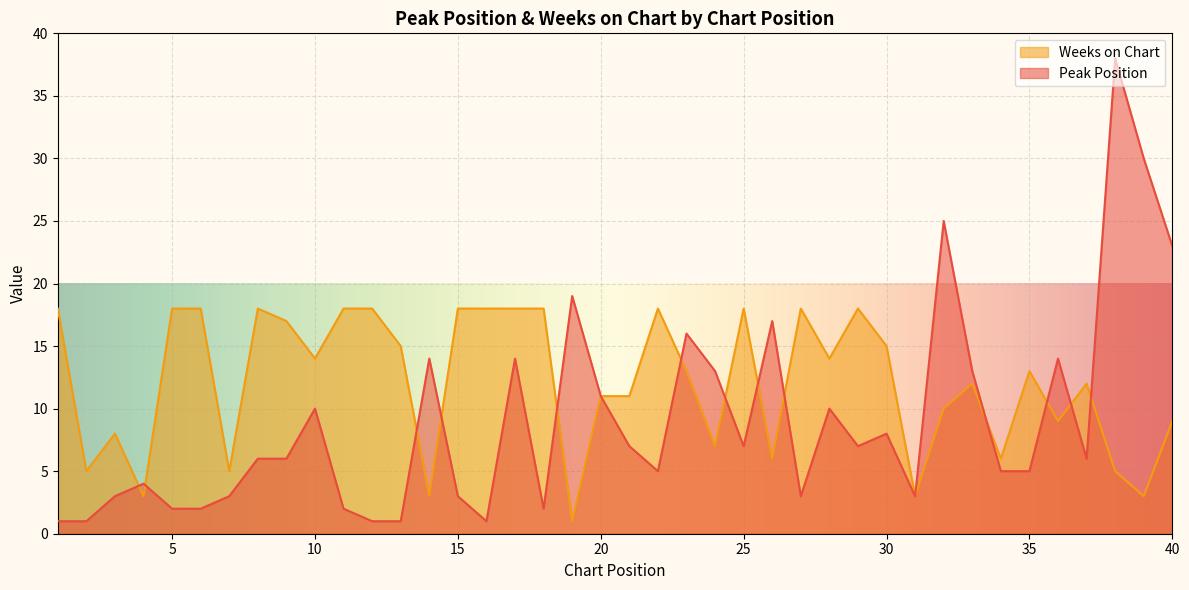

What are all the series names shown in the legend?

Weeks on Chart, Peak Position